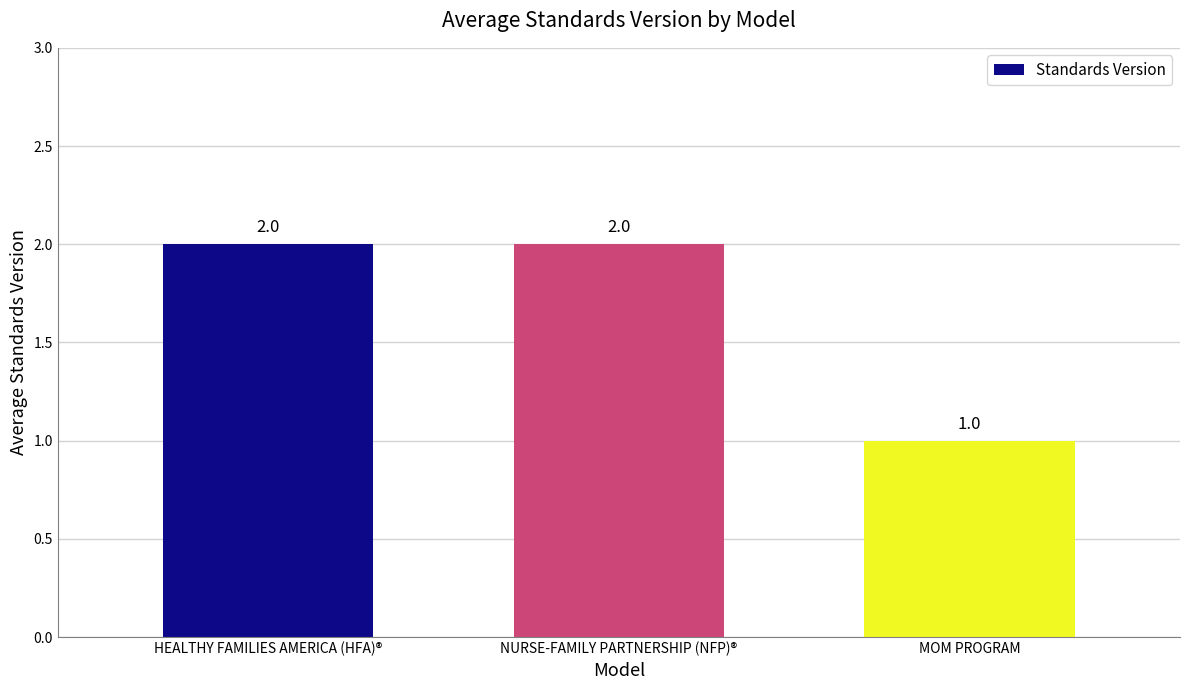

Is it true that the value at MOM PROGRAM is 0?

False